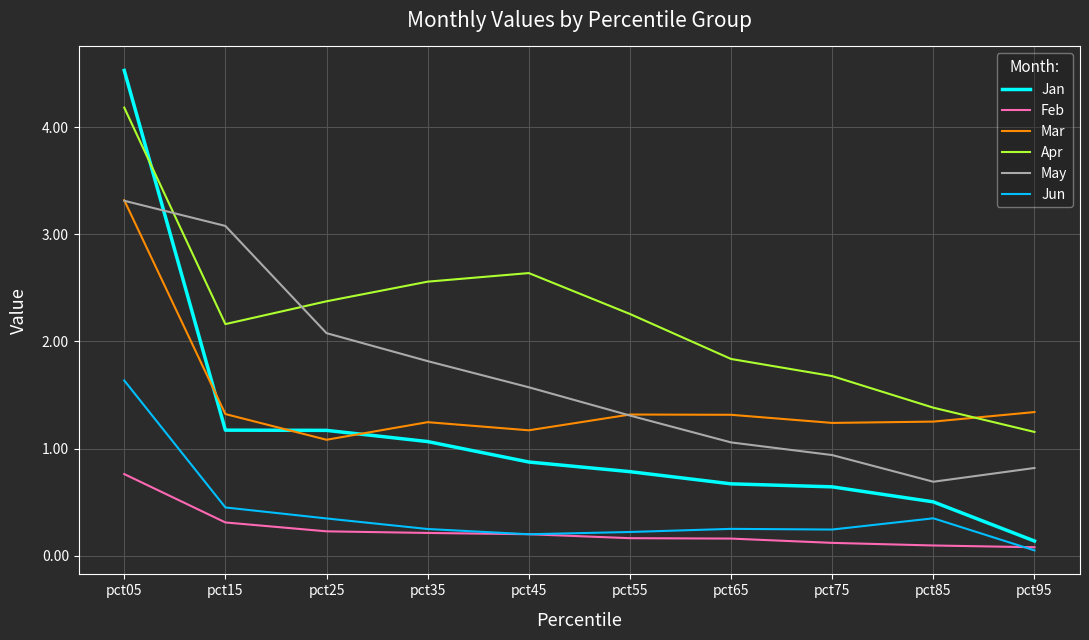

True or false: Apr and Jan cross at least once.

True